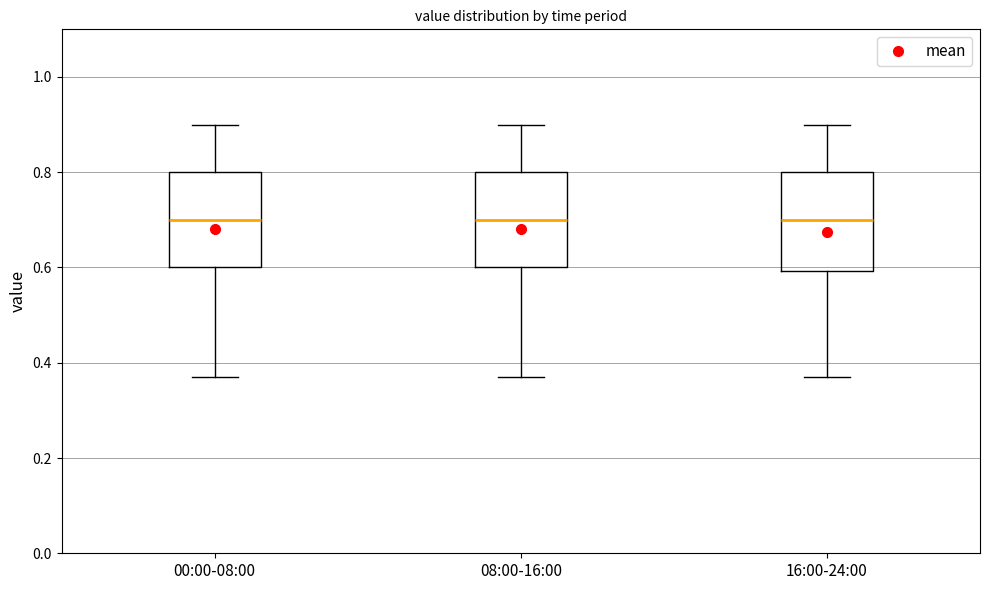

Reading left to right, transcribe this box plot: for each box, give where its median line is, the range the box spans, and where its two whiskers end, as read against the y-axis. The values are not printed on the chart, so give them approximately, as read against the axis.

00:00-08:00: median 0.70, box 0.60 to 0.80, whiskers 0.38 to 0.90
08:00-16:00: median 0.70, box 0.60 to 0.80, whiskers 0.38 to 0.90
16:00-24:00: median 0.70, box 0.60 to 0.80, whiskers 0.38 to 0.90